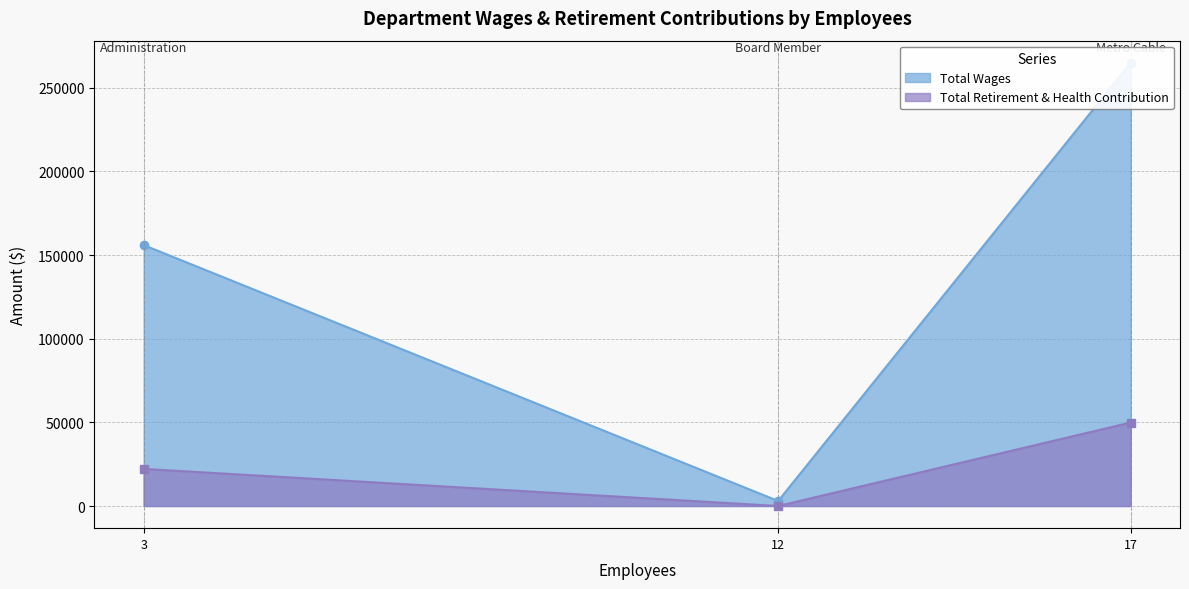

List the series in order of their peak value, lowest first.

Total Retirement & Health Contribution, Total Wages